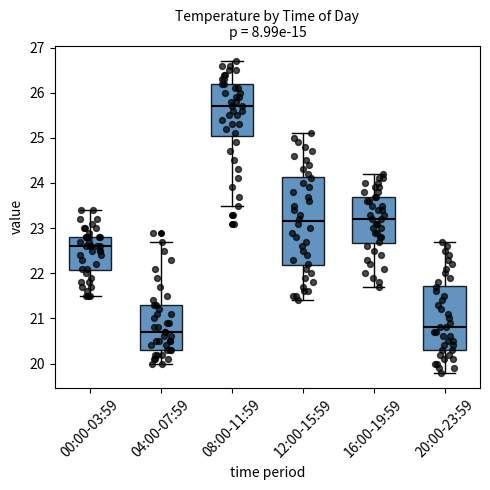

Comparing the boxes themselves (not the whiskers), which one is the tallest?

12:00-15:59